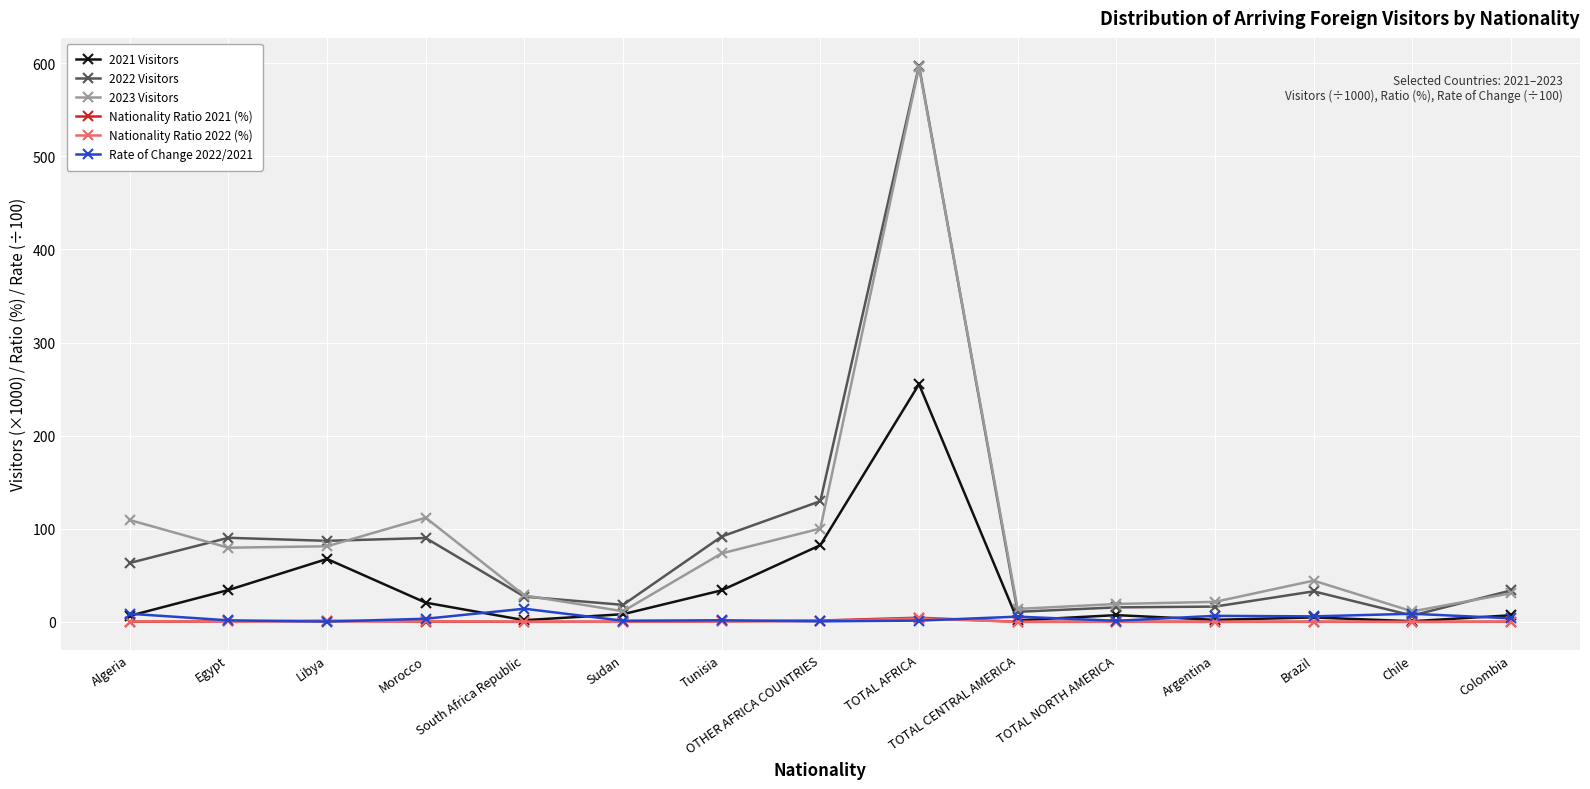

What is the sum of all Nationality Ratio 2021 (%) values?

9.3